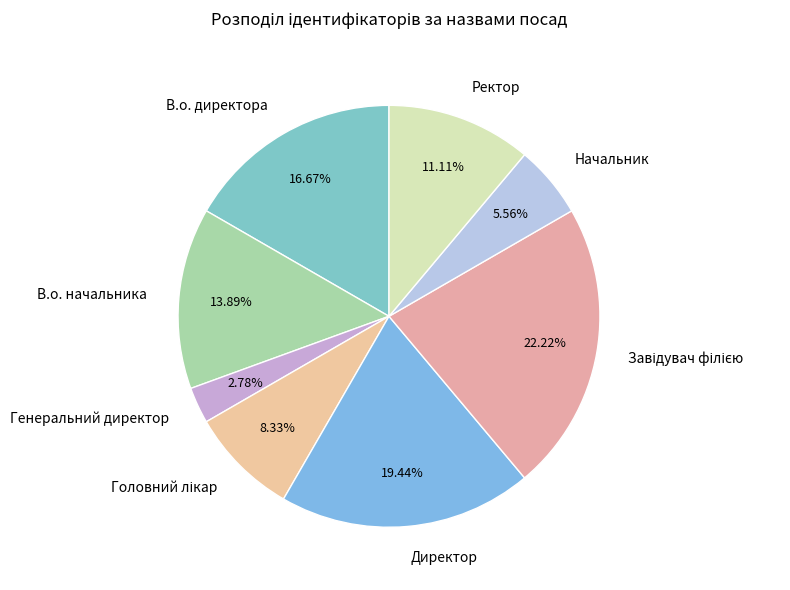

Combined, do Генеральний директор and В.о. начальника account for over 50%?

No